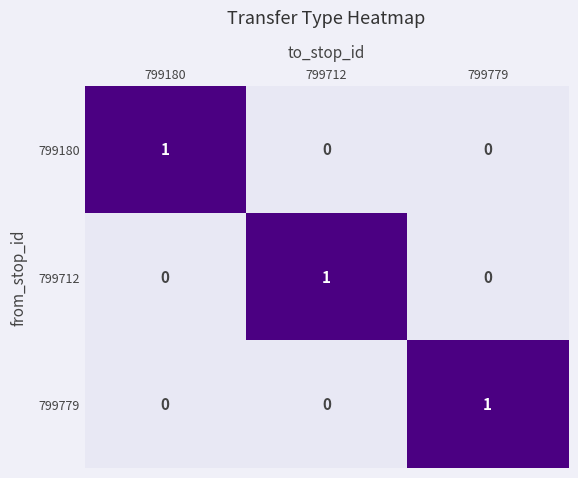

What is the total value across all series at 799779?

1